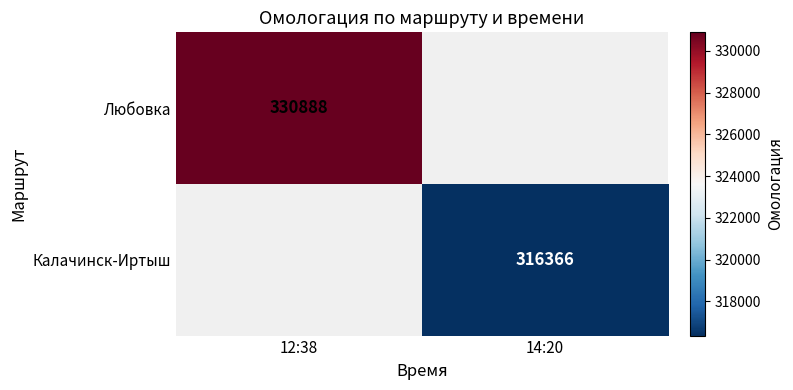

Is it true that Калачинск-Иртыш equals 316366 at 14:20?

True